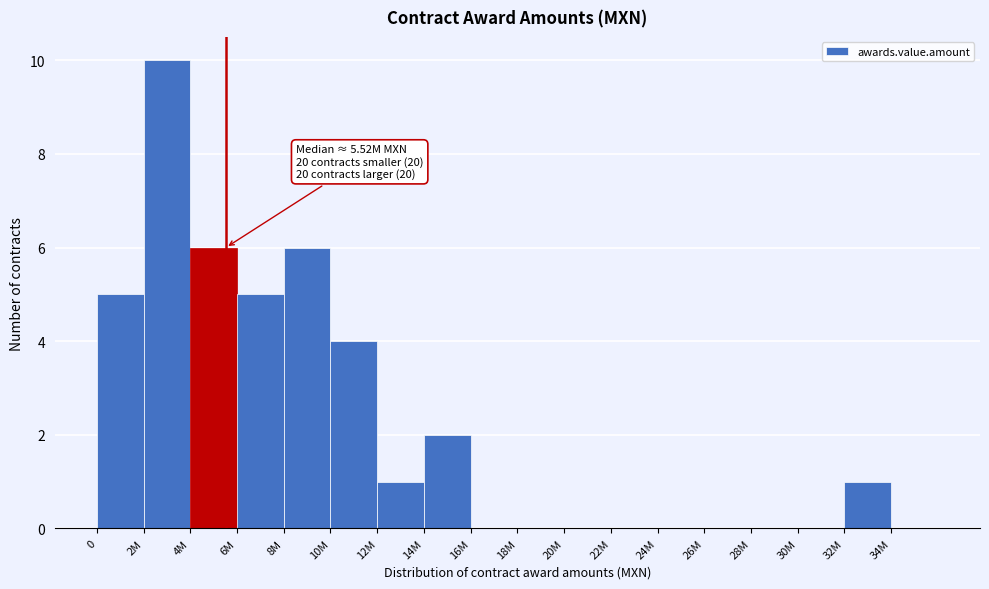

What is the greatest value displayed?

10